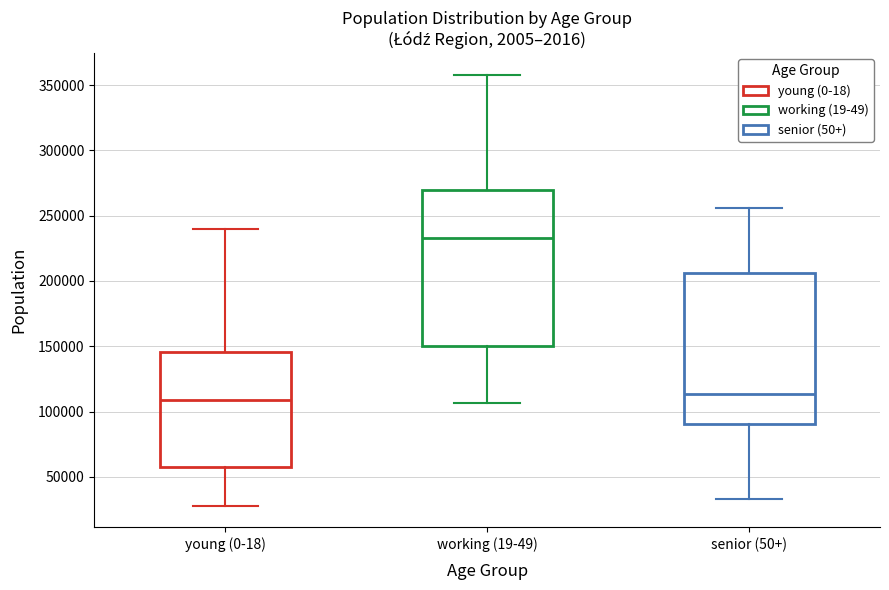

Where is the upper edge of the box for young (0-18) on the y-axis? The values are not printed on the chart, so give them approximately, as read against the axis.

145000